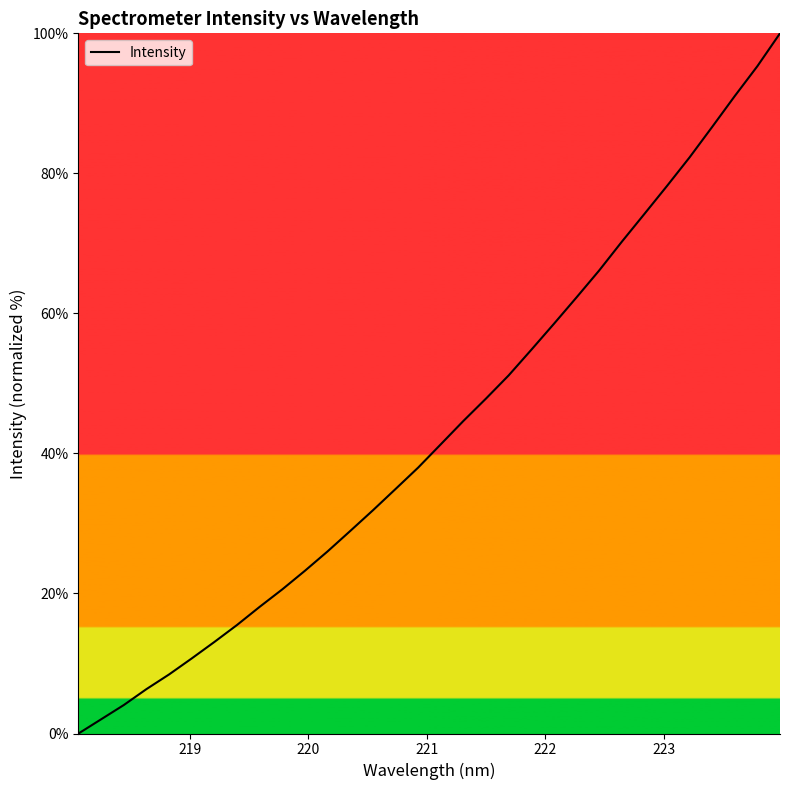

What is the difference between the maximum and minimum values?

100.0